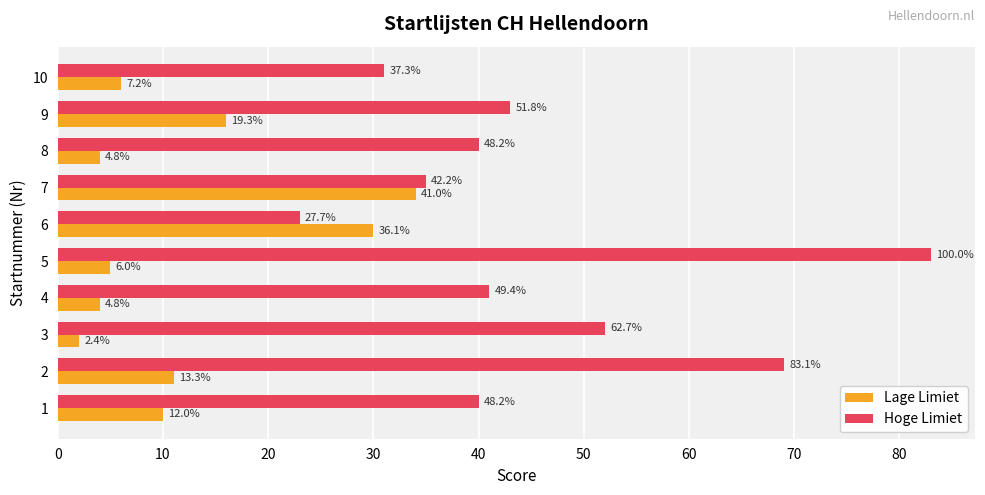

What are all the series names shown in the legend?

Lage Limiet, Hoge Limiet